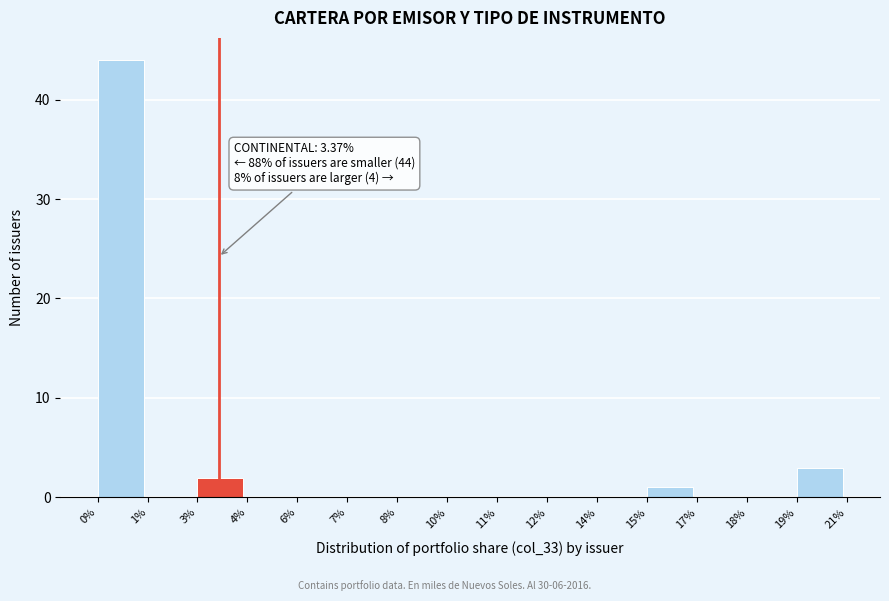

Reading left to right, list all the values displayed in this chart.

0%=44	1%=0	3%=2	4%=0	6%=0	7%=0	8%=0	10%=0	11%=0	12%=0	14%=0	15%=1	17%=0	18%=0	19%=3